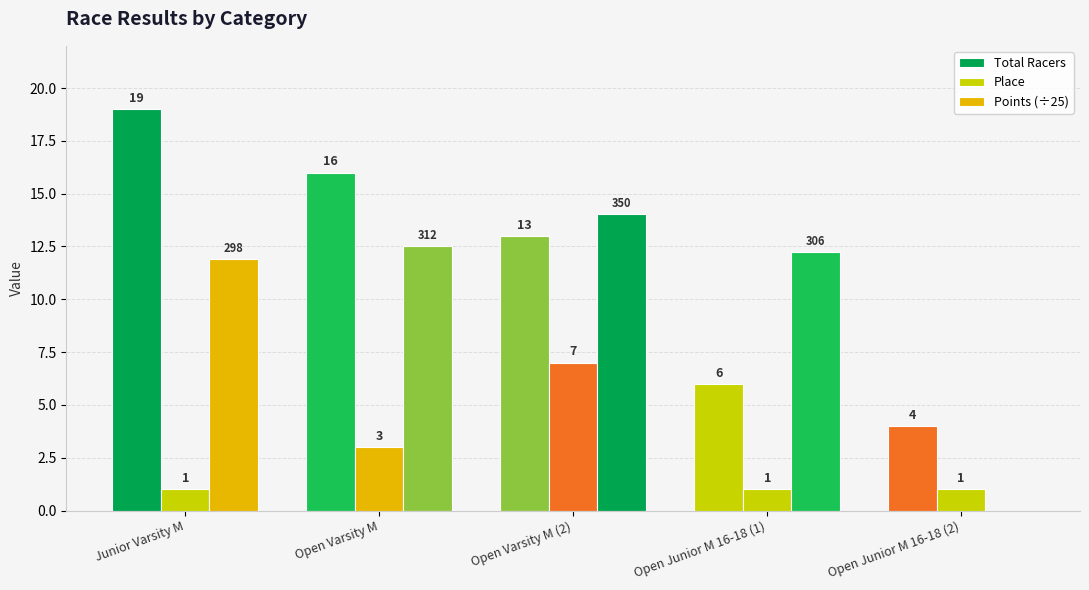

Is the value of Place at Open Junior M 16-18 (2) greater than the value of Total Racers at Open Junior M 16-18 (1)?

No